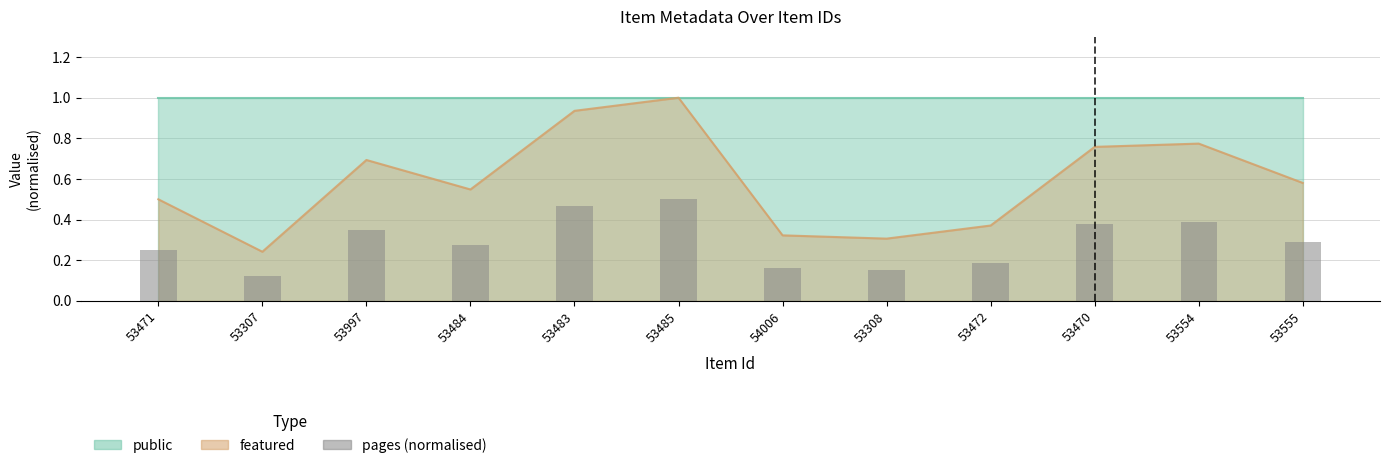

What is the difference between the maximum and minimum values?

0.4